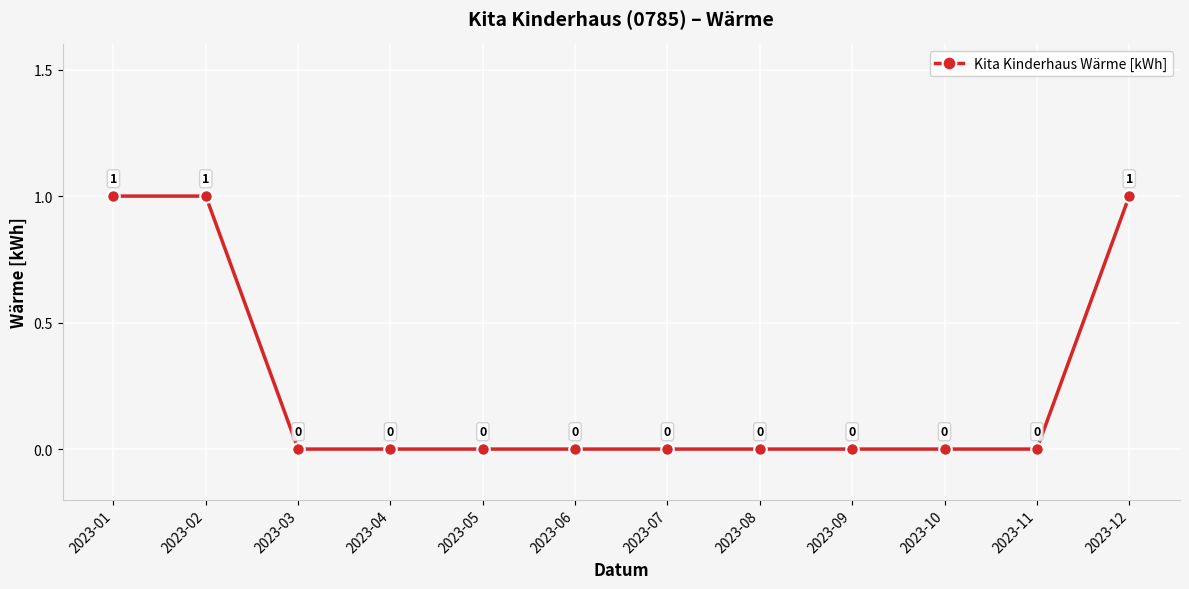

What is the maximum value shown in the chart?

1